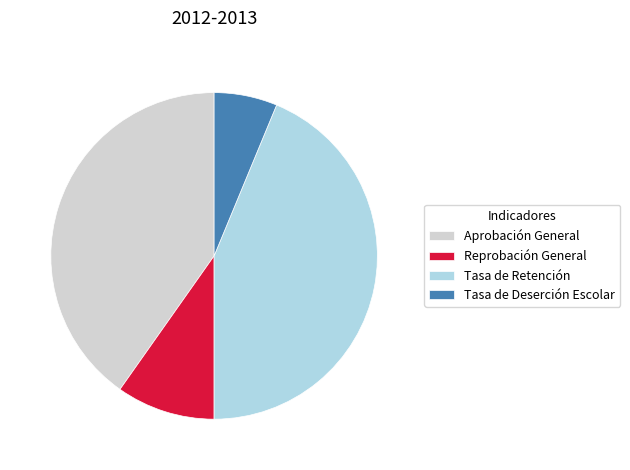

Rank the categories by value from lowest to highest.

Tasa de Deserción Escolar, Reprobación General, Aprobación General, Tasa de Retención